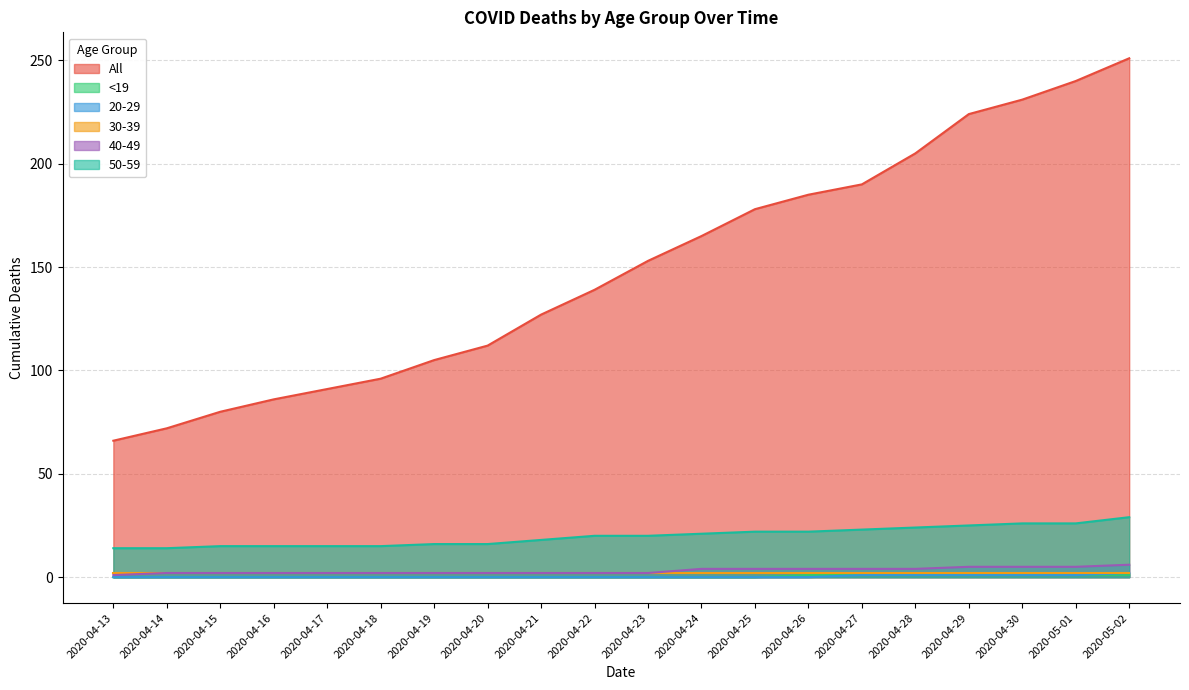

Read the 40-49 value at 2020-05-01.

5